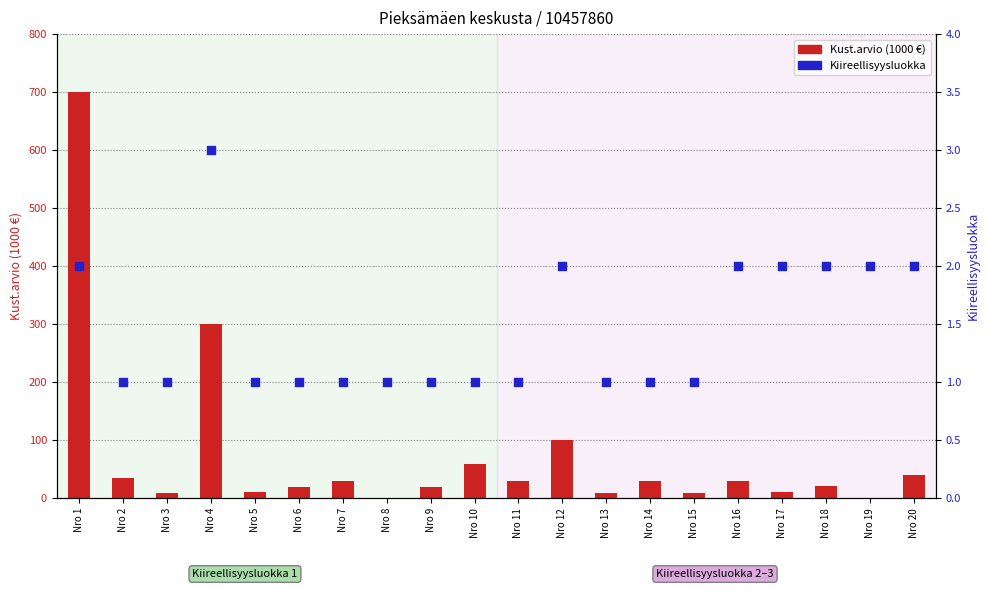

Which series reaches the minimum Y coordinate?

Kust.arvio (1000 €)